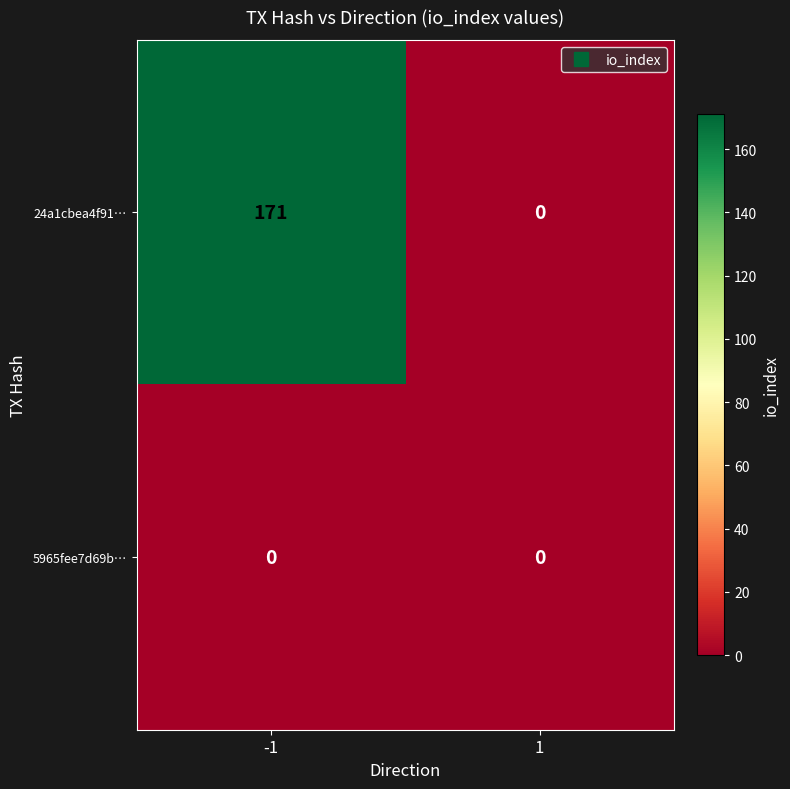

Which series has the largest range (max minus min)?

24a1cbea4f91…